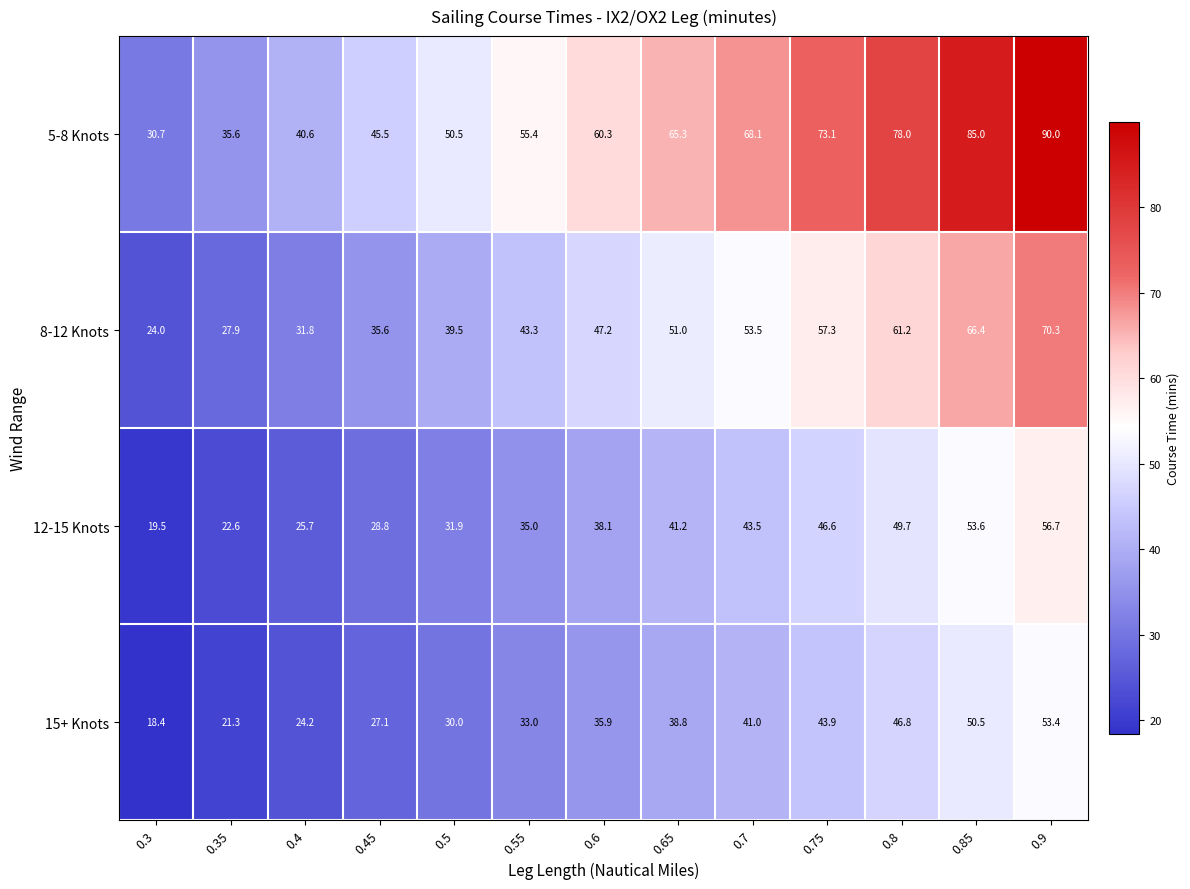

What is the sum of the 5-8 Knots values at 0.5 and 0.85?

135.5